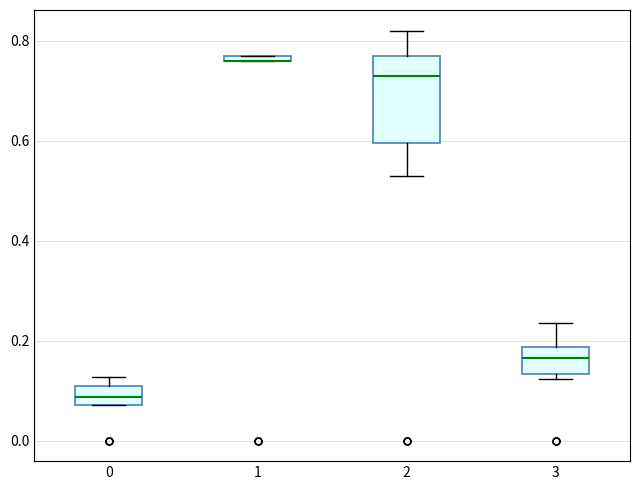

Where is the lower edge of the box at x = 1 on the y-axis? The values are not printed on the chart, so give them approximately, as read against the axis.

0.76